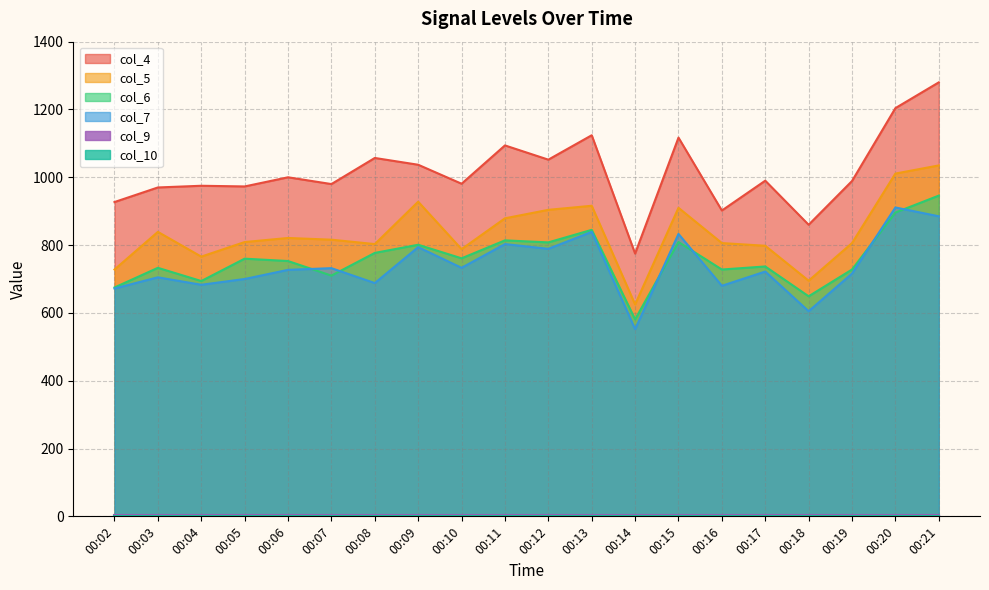

List the labels in order of col_4 value, largest first.

00:21, 00:20, 00:13, 00:15, 00:11, 00:08, 00:12, 00:09, 00:06, 00:17, 00:19, 00:10, 00:07, 00:04, 00:05, 00:03, 00:02, 00:16, 00:18, 00:14